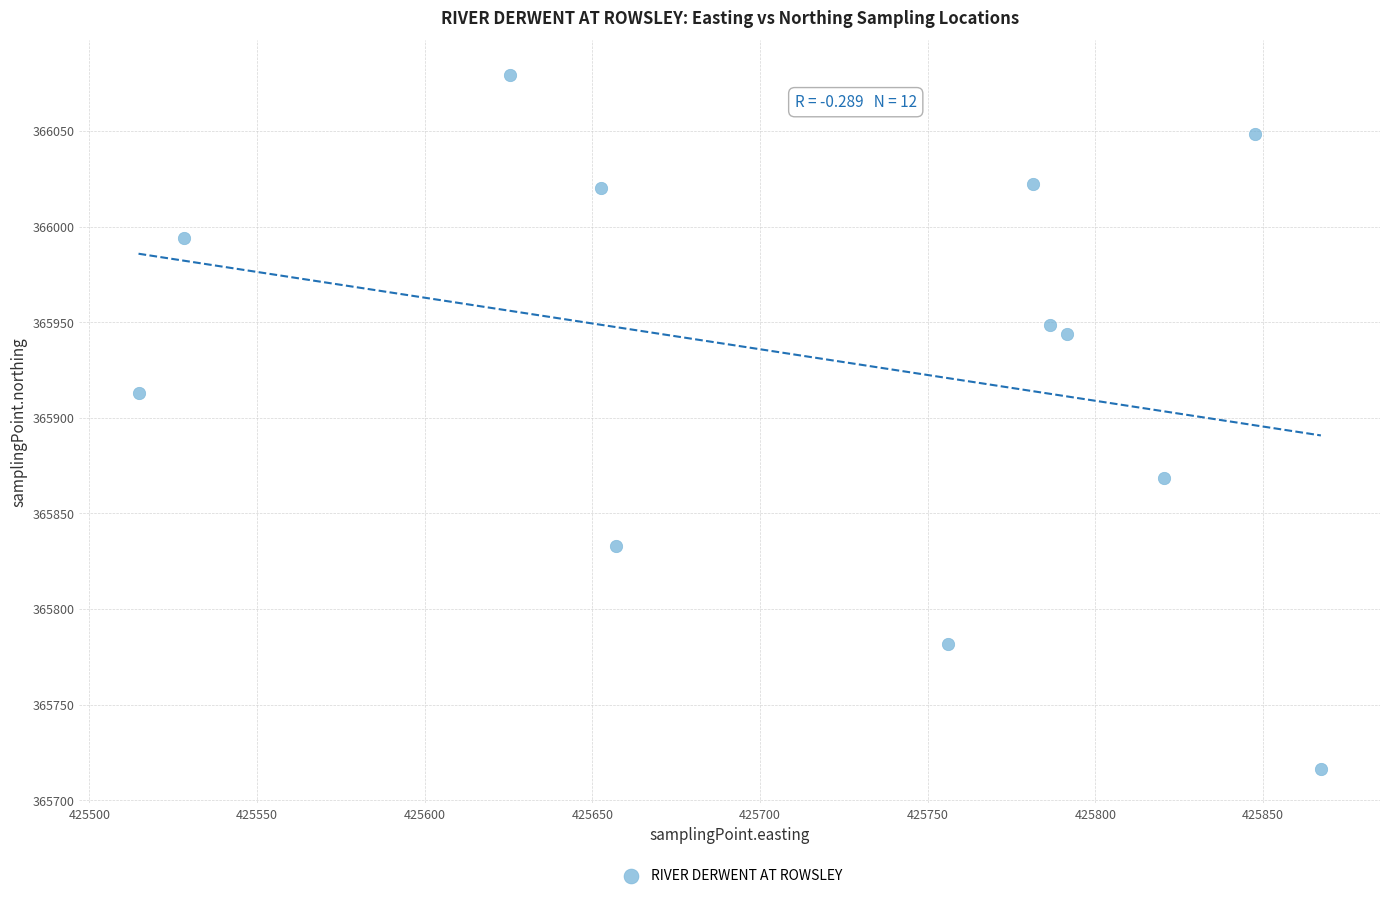

What Y value in the scatter plot is closest to 365897?

365912.8